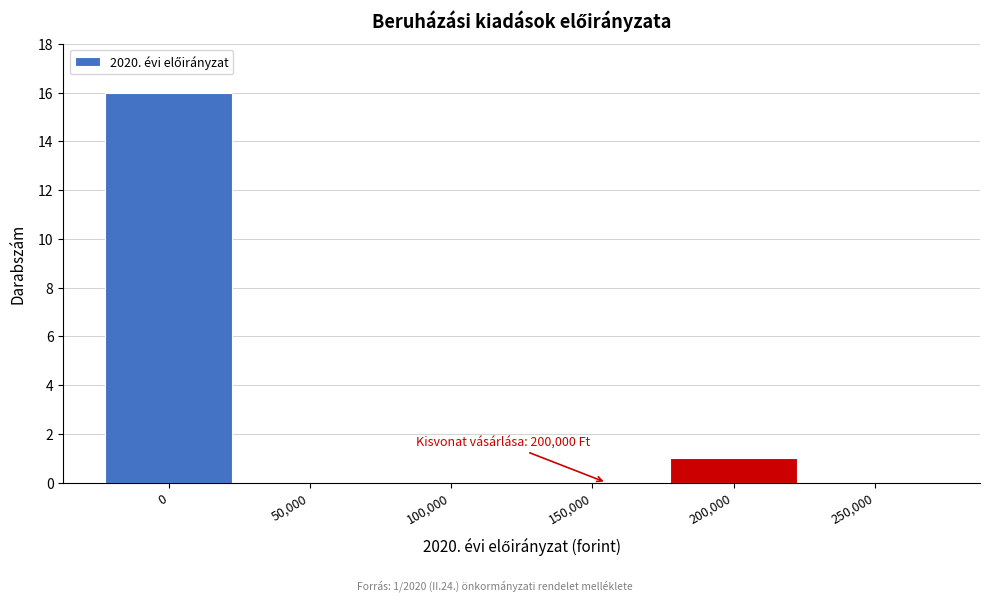

Reading left to right, extract all data points from this chart.

0=16	50,000=0	100,000=0	150,000=0	200,000=1	250,000=0